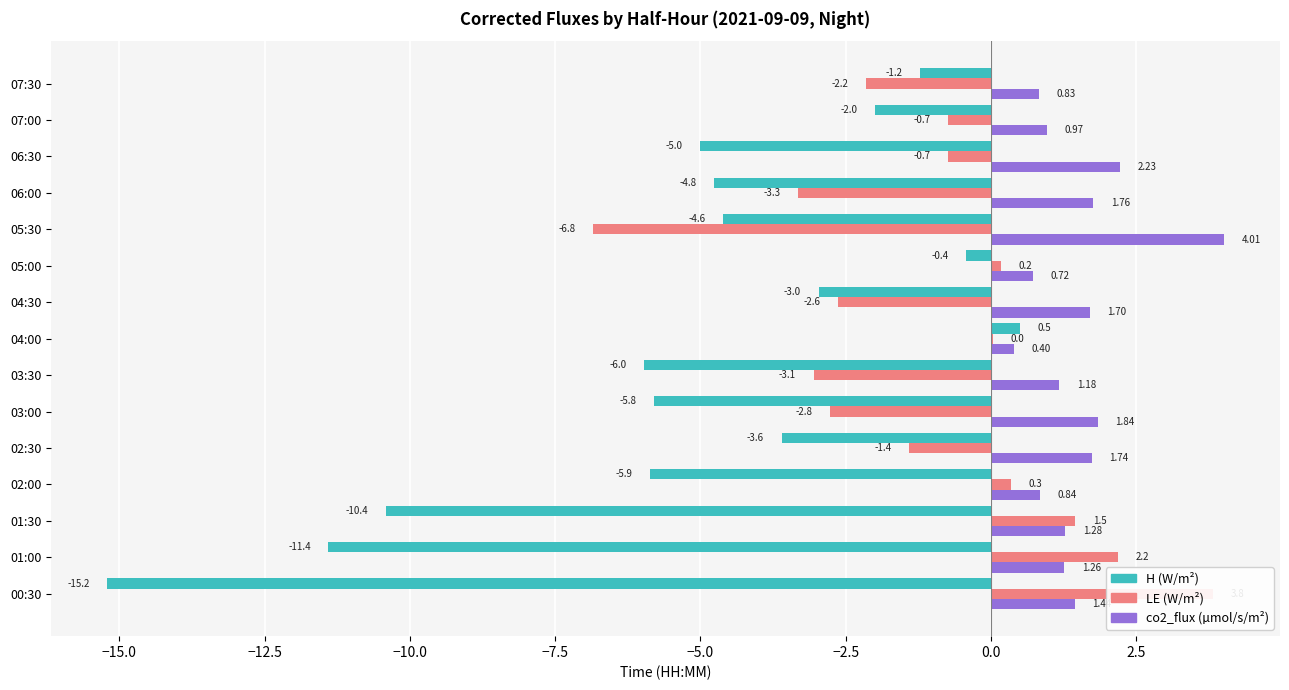

True or false: co2_flux (µmol/s/m²) has a value of 2.6 at 02:30.

False